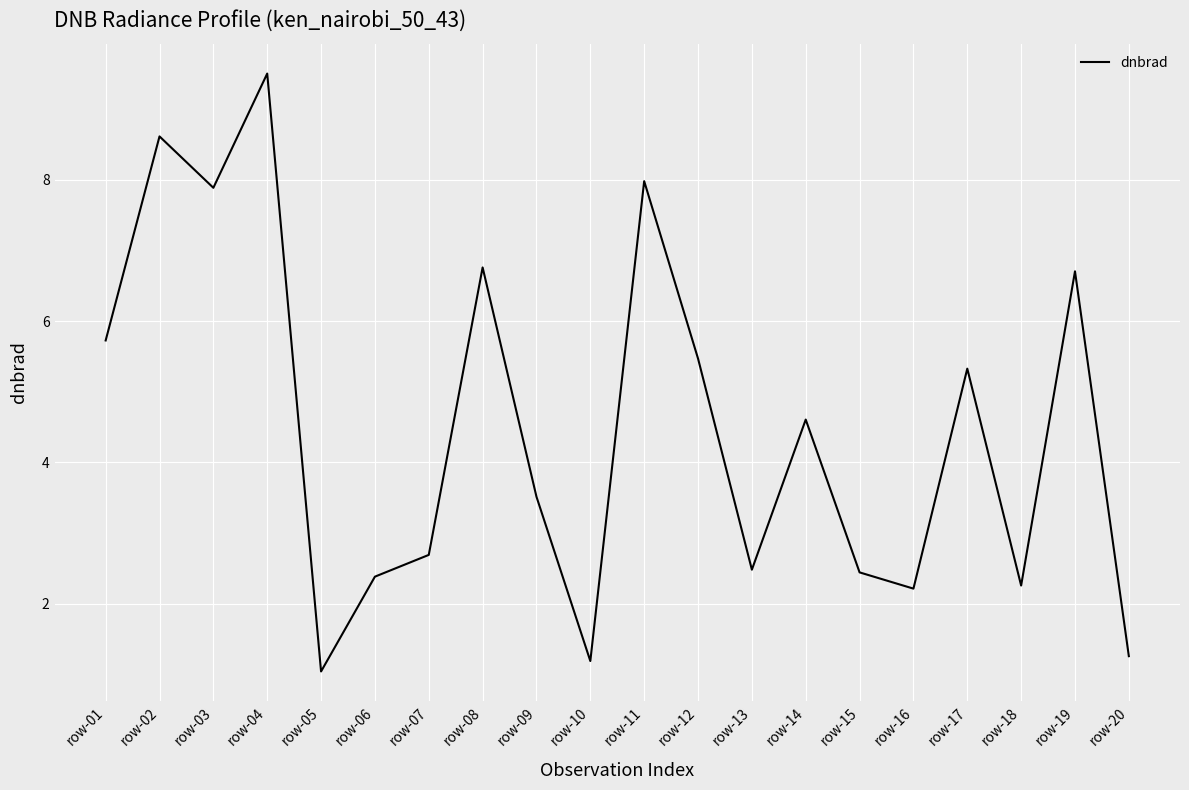

What is the difference between the values at row-18 and row-01?

3.5